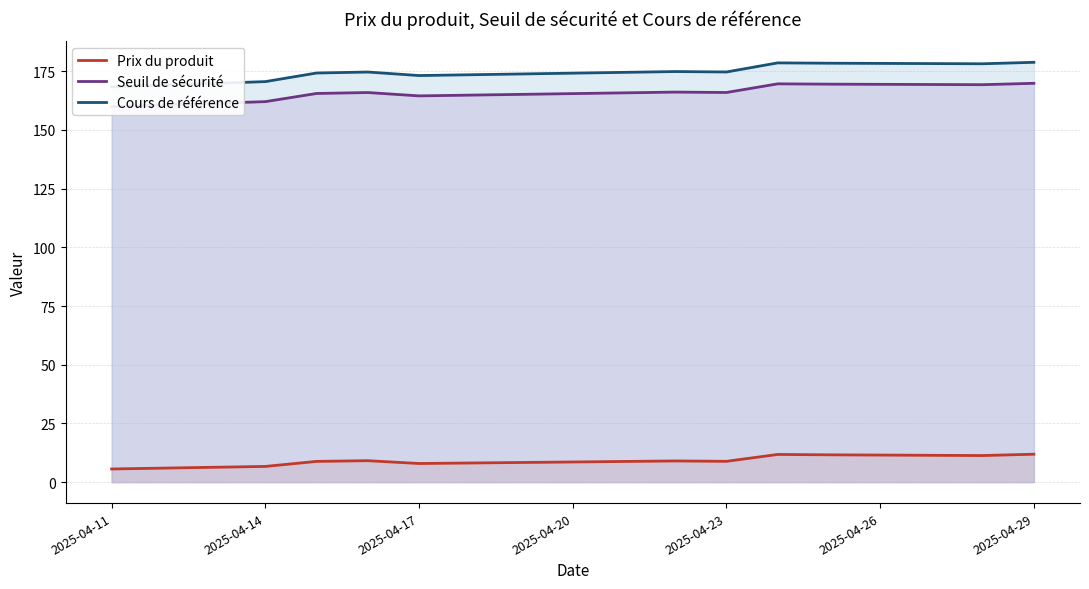

True or false: Cours de référence has more than 1 points higher than both neighbors.

True